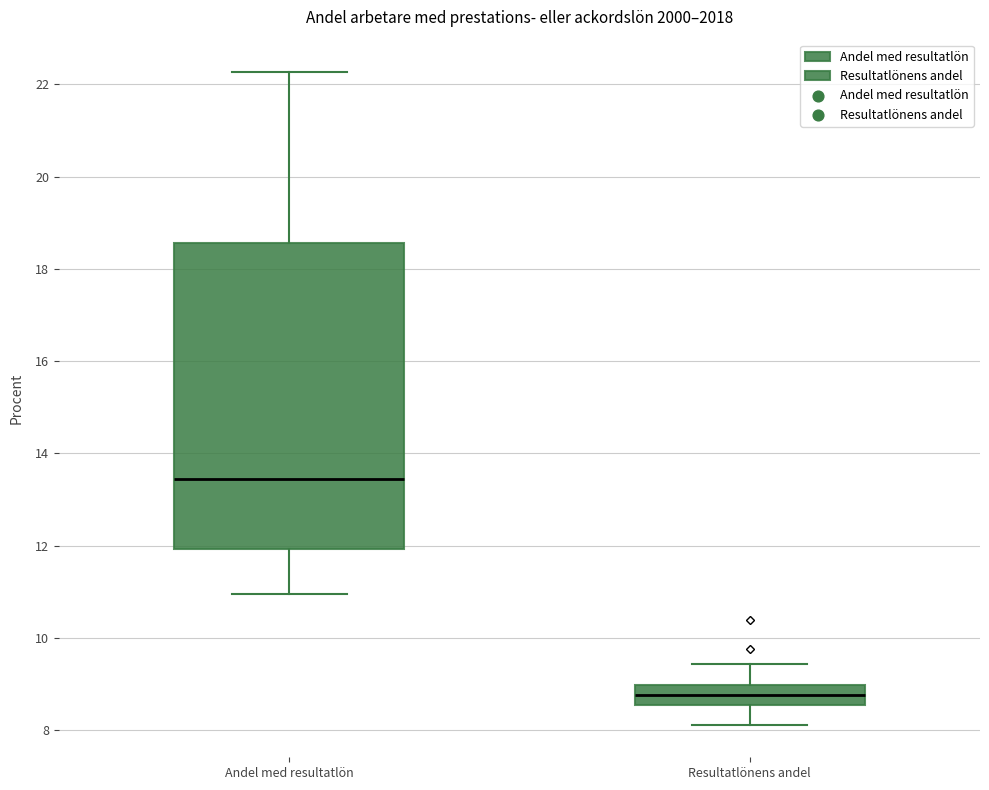

Where does the lower whisker of the box for Andel med resultatlön end on the y-axis? The values are not printed on the chart, so give them approximately, as read against the axis.

11.0